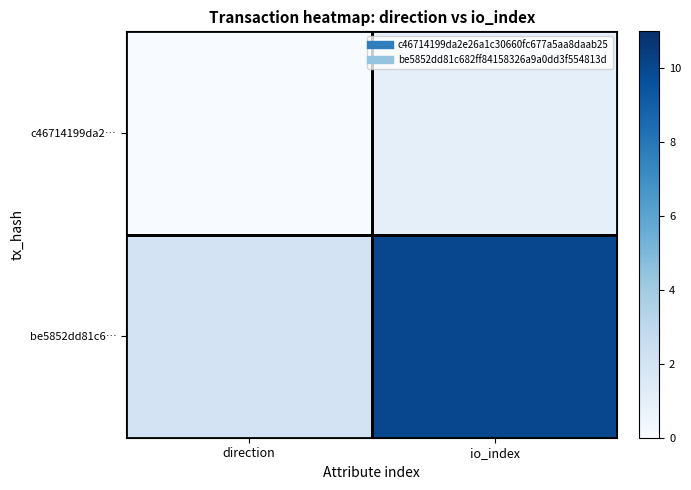

Rank the series by their average value, from lowest to highest.

c46714199da2…, be5852dd81c6…